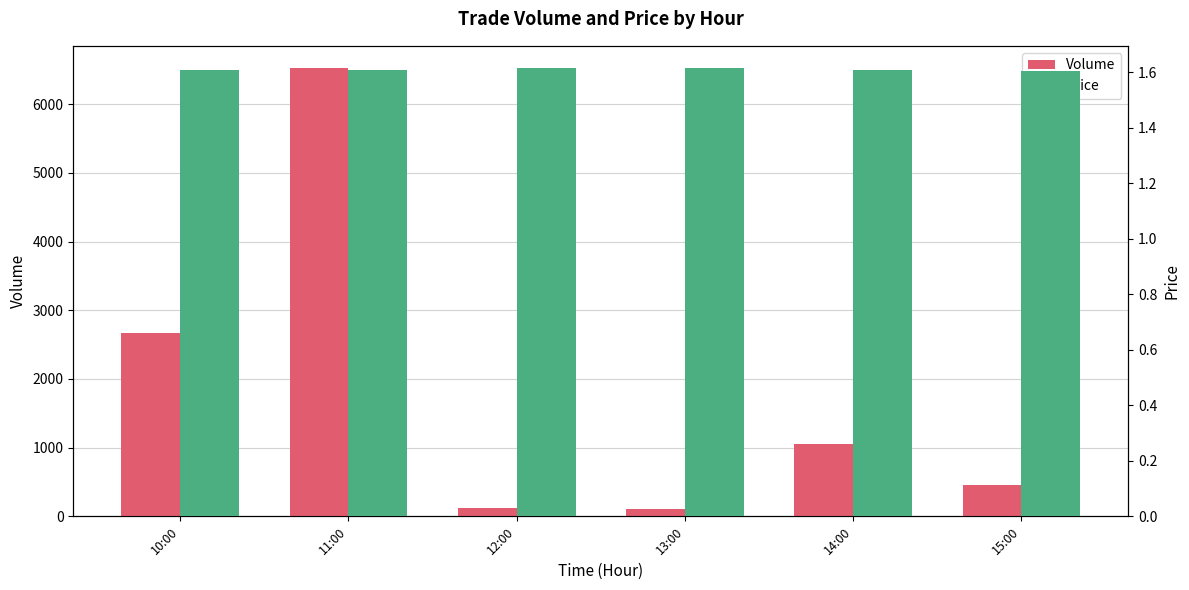

Between 10:00 and 14:00, which series saw the biggest shift?

Volume